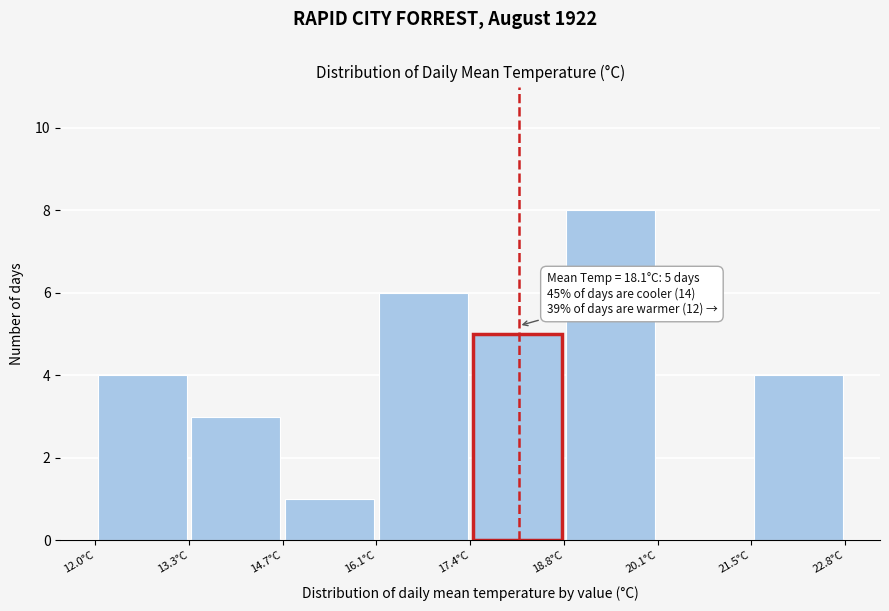

Over which range of the x-axis is the bar tallest?

18.75 to 20.10